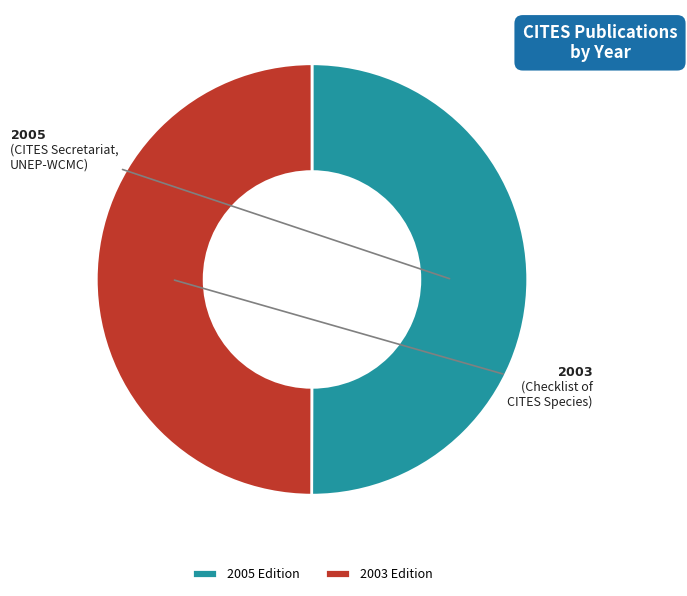

Combined, do 2003 Edition and 2005 Edition account for over 50%?

Yes